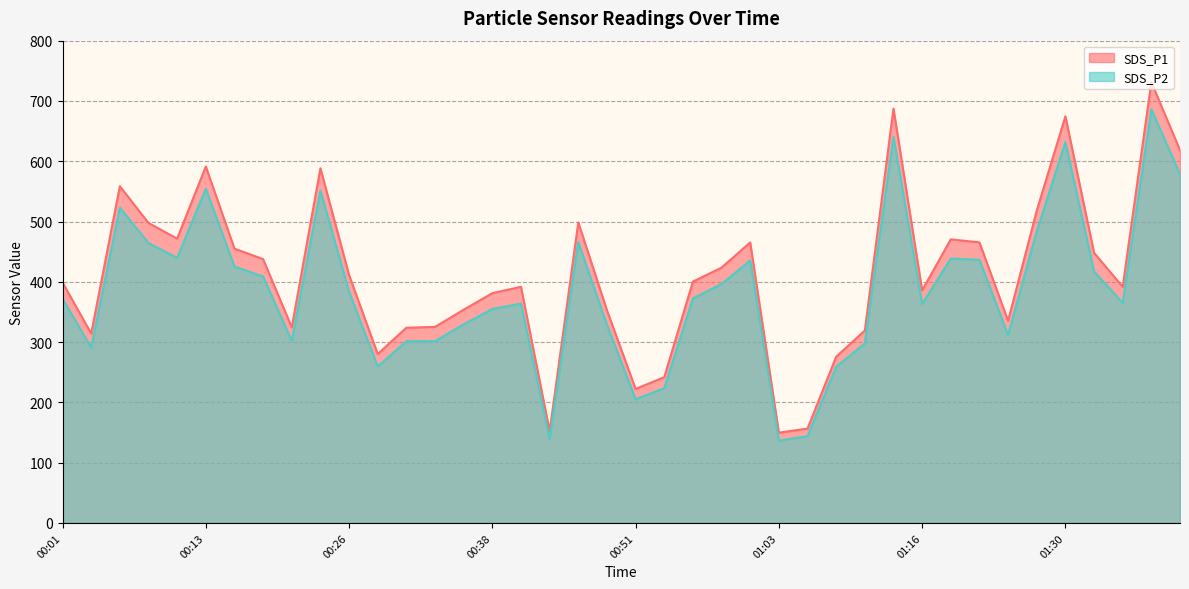

Rank the series at 00:23 from highest to lowest value.

SDS_P1, SDS_P2